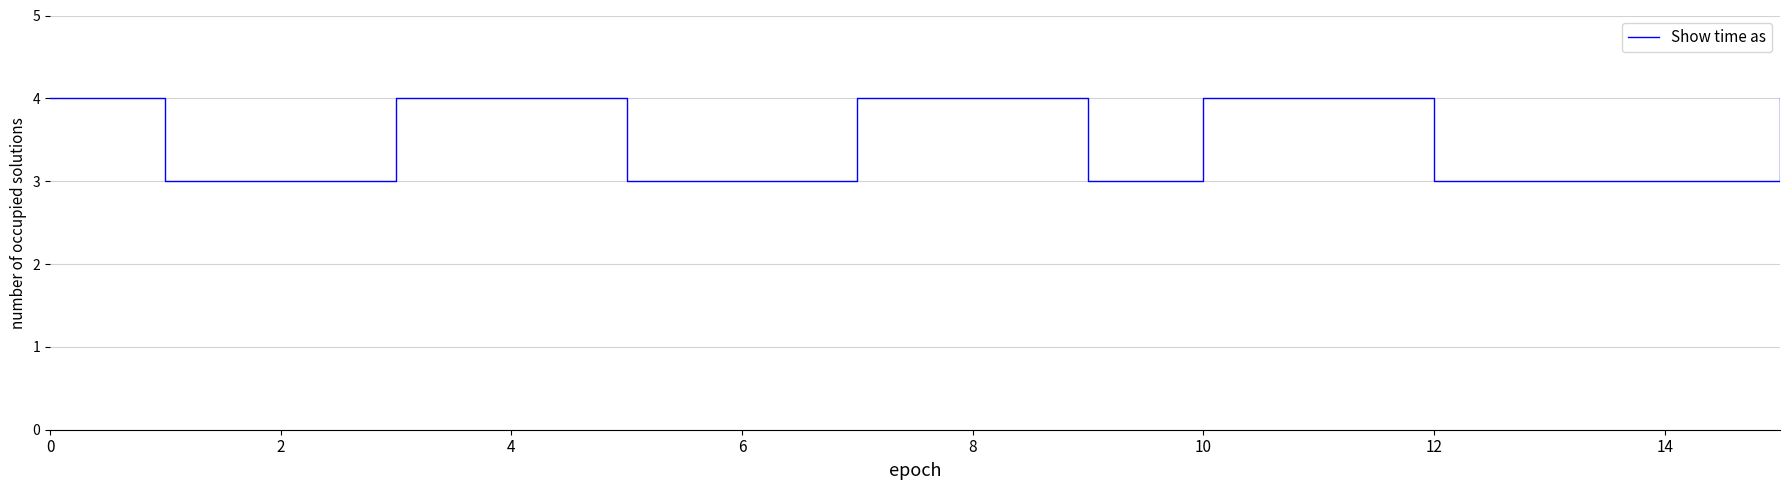

What is the minimum value shown in the chart?

3